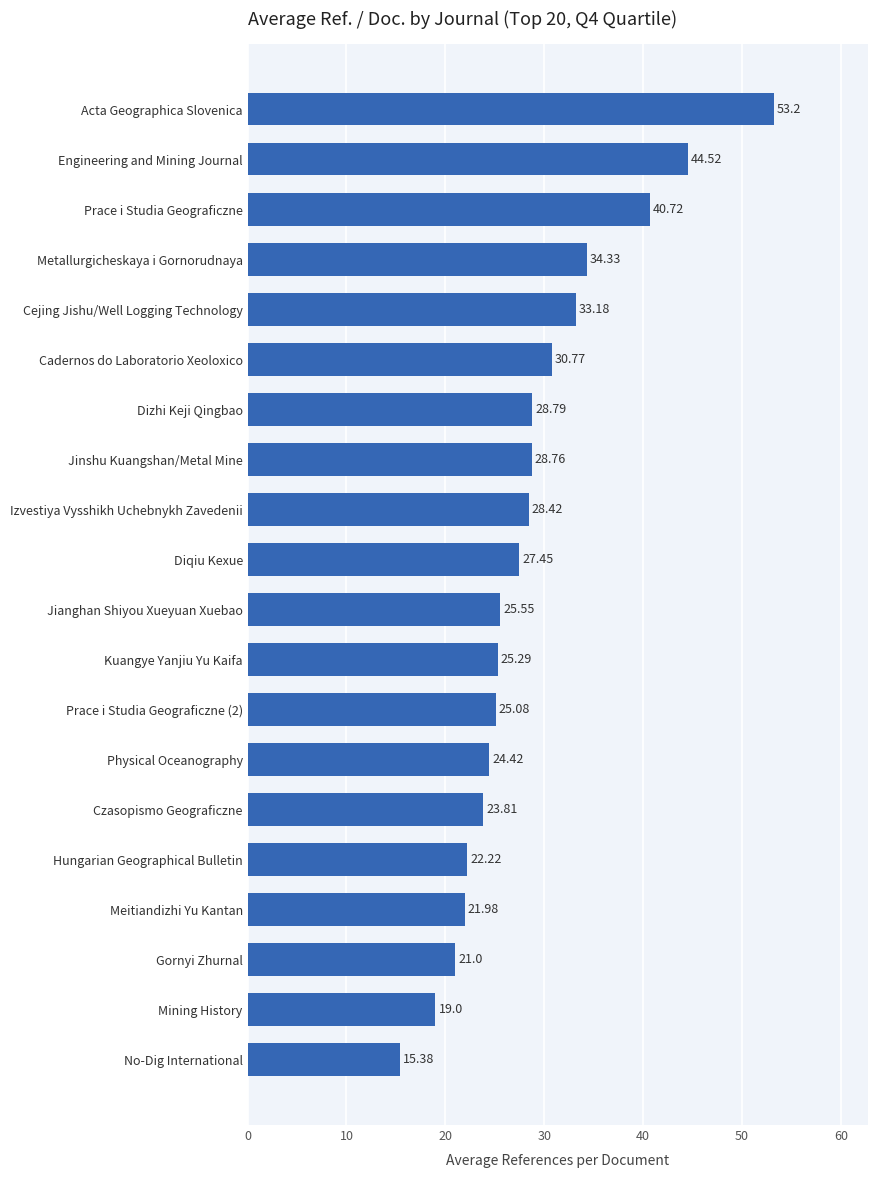

What is the difference between the maximum and minimum values?

37.8